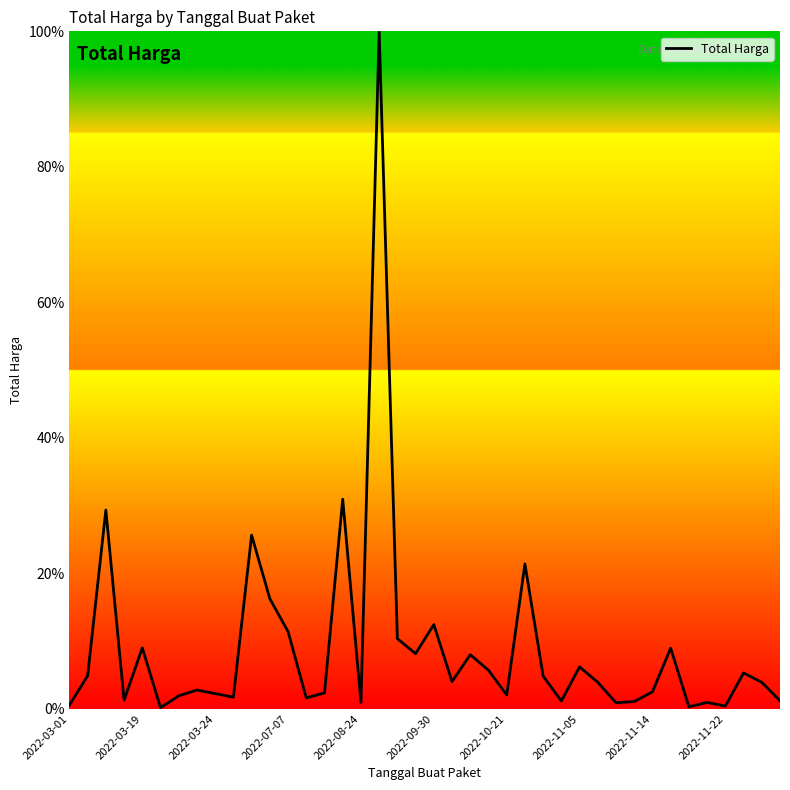

What is the greatest value displayed?

100.0